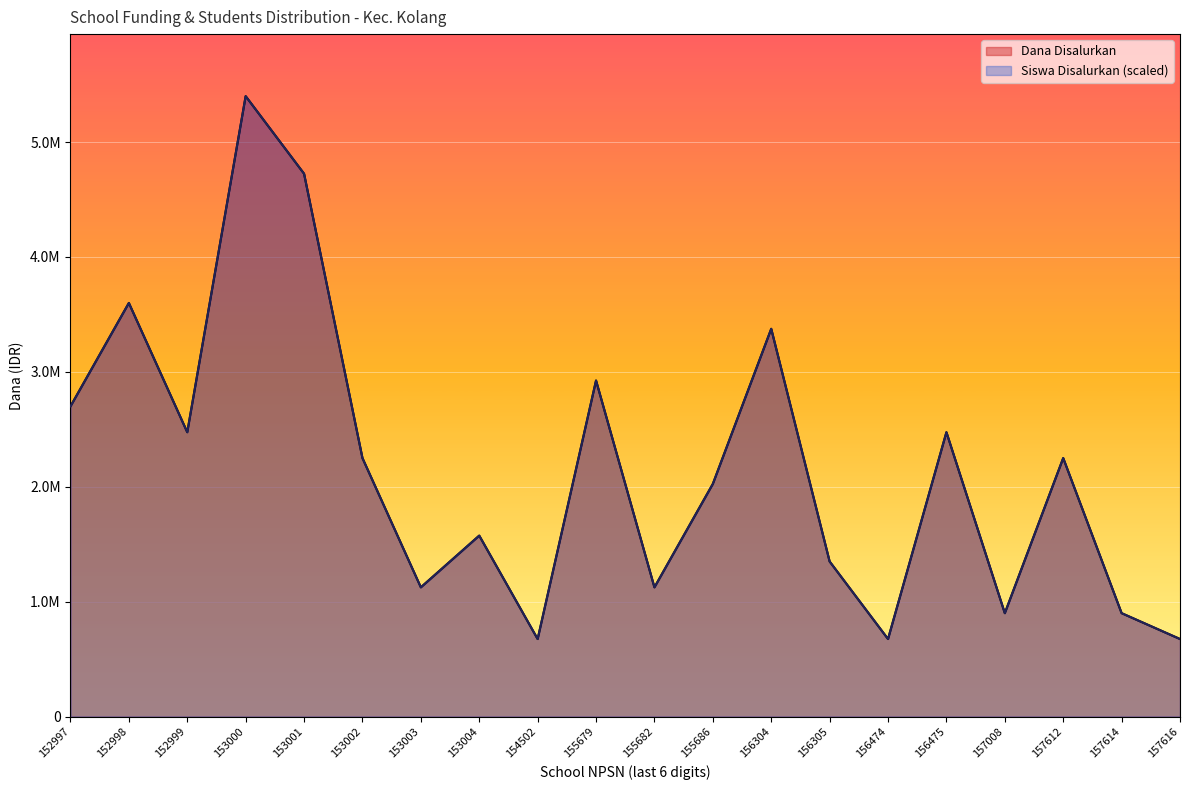

In Siswa Disalurkan, how many points are higher than both neighbors (excluding endpoints)?

7